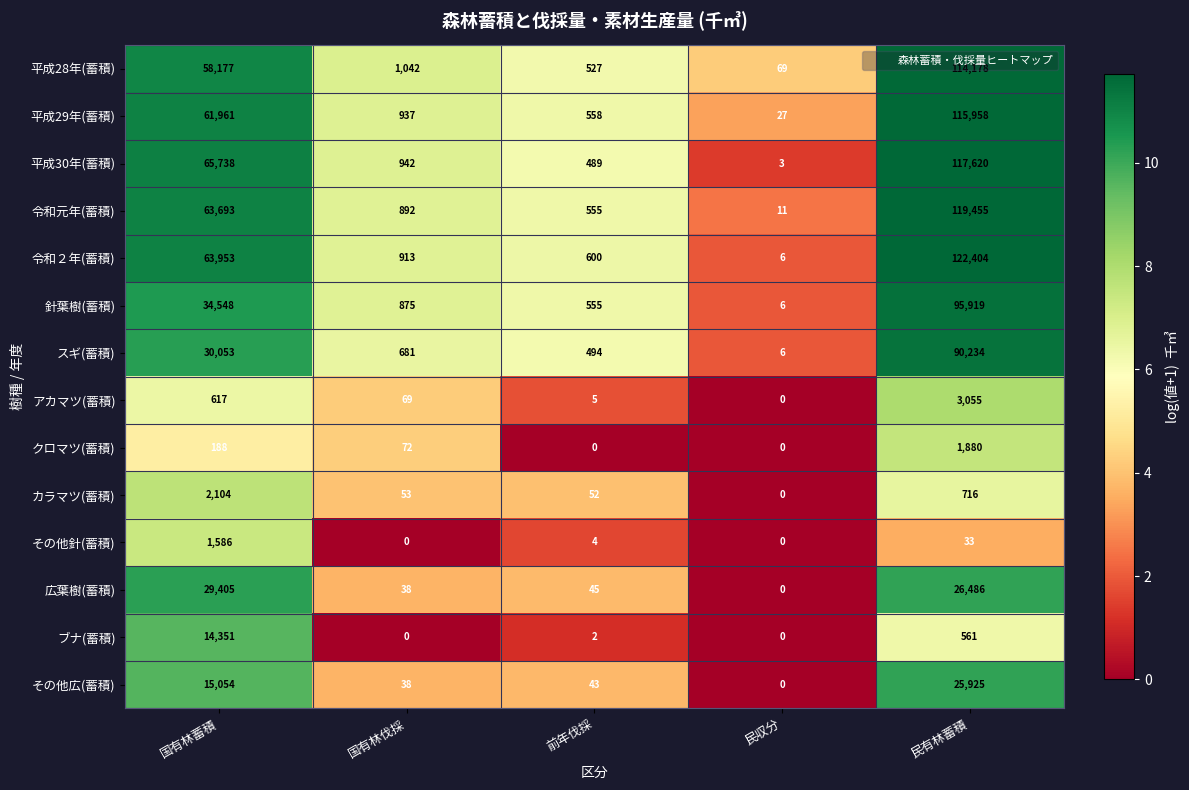

Is it true that ブナ(蓄積) equals 0 at 国有林伐採?

True